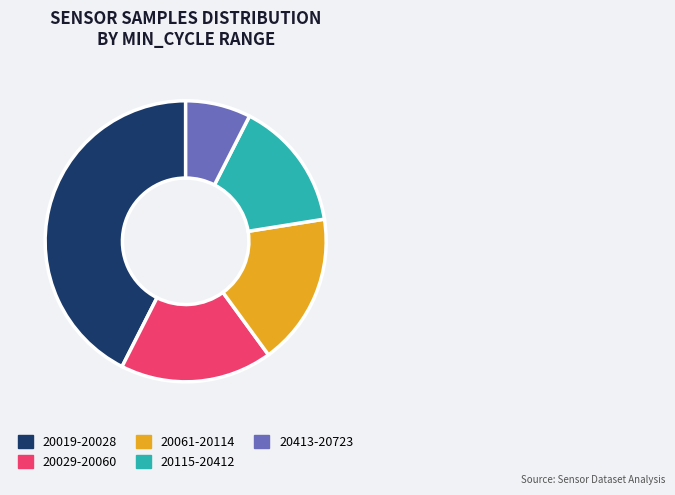

What is the smallest slice in the pie chart?

20413-20723